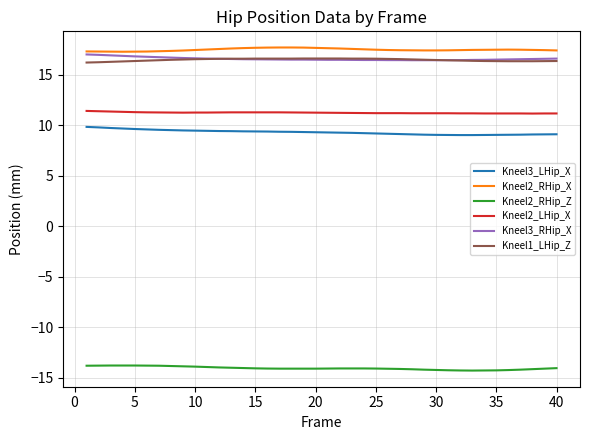

What is the minimum value shown in the chart?

-14.3